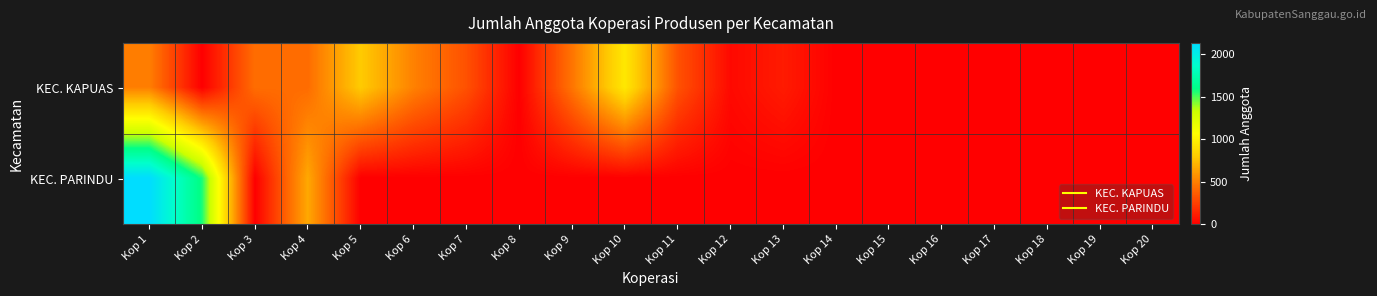

Reading left to right, transcribe all the data shown in this chart.

KEC. KAPUAS: Kop 1=499	Kop 2=0	Kop 3=431	Kop 4=427	Kop 5=799	Kop 6=509	Kop 7=320	Kop 8=0	Kop 9=460	Kop 10=948	Kop 11=325	Kop 12=40	Kop 13=110	Kop 14=0	Kop 15=0	Kop 16=0	Kop 17=0	Kop 18=0	Kop 19=0	Kop 20=0
KEC. PARINDU: Kop 1=2133	Kop 2=1566	Kop 3=0	Kop 4=661	Kop 5=0	Kop 6=0	Kop 7=0	Kop 8=0	Kop 9=0	Kop 10=0	Kop 11=0	Kop 12=0	Kop 13=0	Kop 14=0	Kop 15=0	Kop 16=0	Kop 17=0	Kop 18=0	Kop 19=0	Kop 20=0